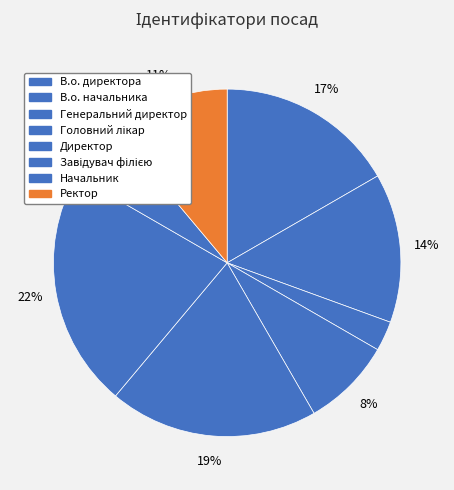

Rank the categories by value from lowest to highest.

Генеральний директор, Начальник, Головний лікар, Ректор, В.о. начальника, В.о. директора, Директор, Завідувач філією